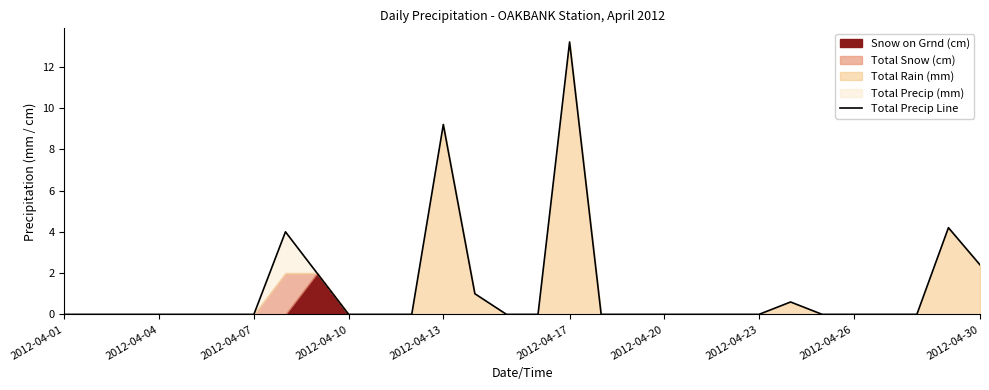

How many values exceed 0?

8